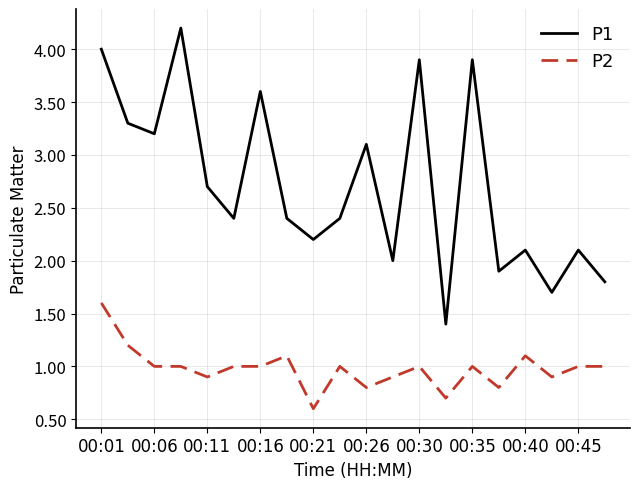

Reading right to left, what are all the values shown in this chart?

P1: 1.8	2.1	1.7	2.1	1.9	3.9	1.4	3.9	2.0	3.1	2.4	2.2	2.4	3.6	2.4	2.7	4.2	3.2	3.3	4.0
P2: 1.0	1.0	0.9	1.1	0.8	1.0	0.7	1.0	0.9	0.8	1.0	0.6	1.1	1.0	1.0	0.9	1.0	1.0	1.2	1.6